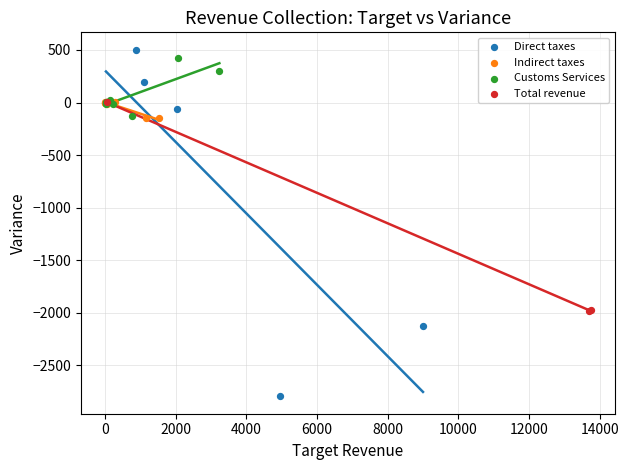

Which series has the largest Y range (max minus min)?

Direct taxes